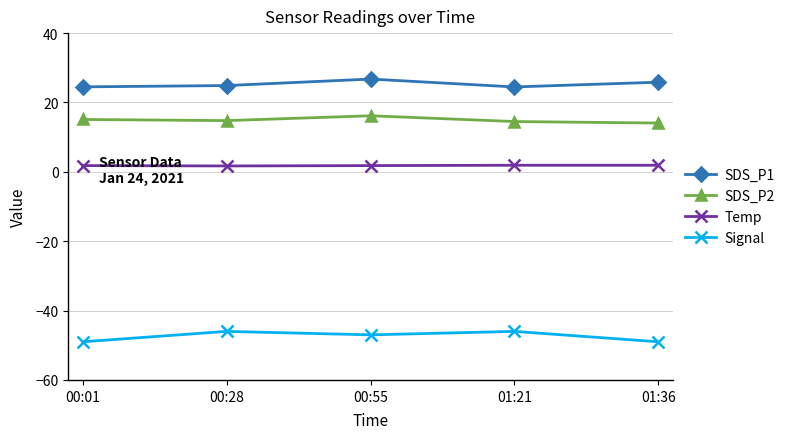

The value of SDS_P2 at 00:01 is 15.1. True or false?

True